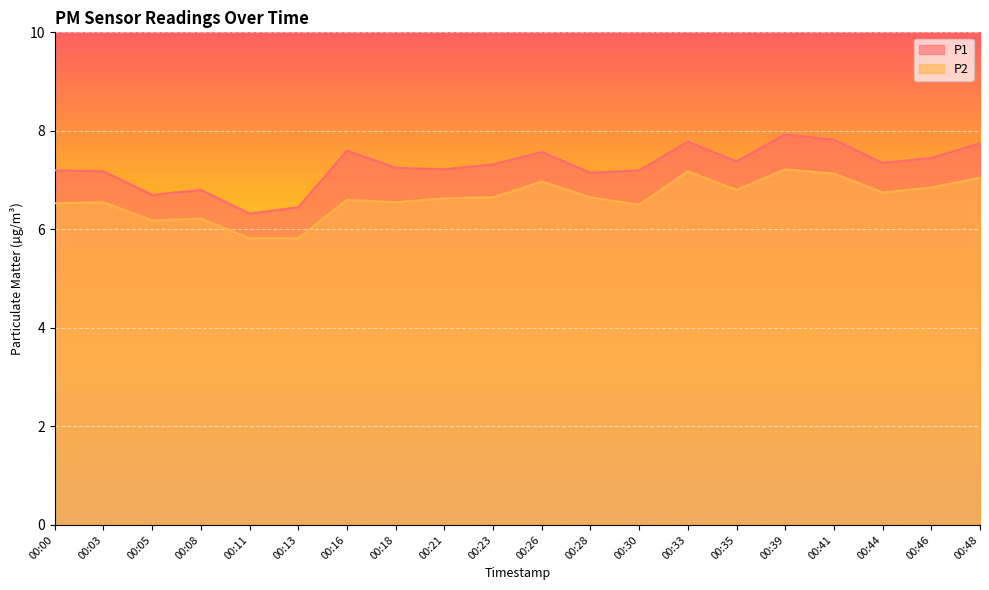

What is the difference between the highest and lowest values at 00:23?

0.7